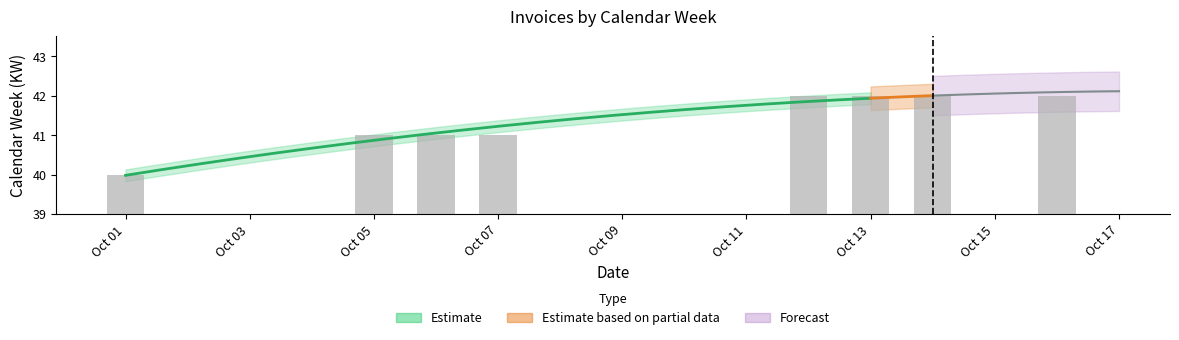

Approximately how many times larger is the value at Oct 13 compared to Oct 05?

1.0